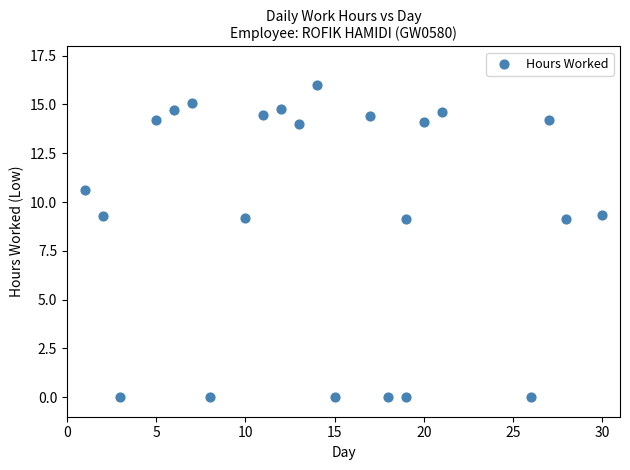

What is the range of Y values (max minus min)?

16.0